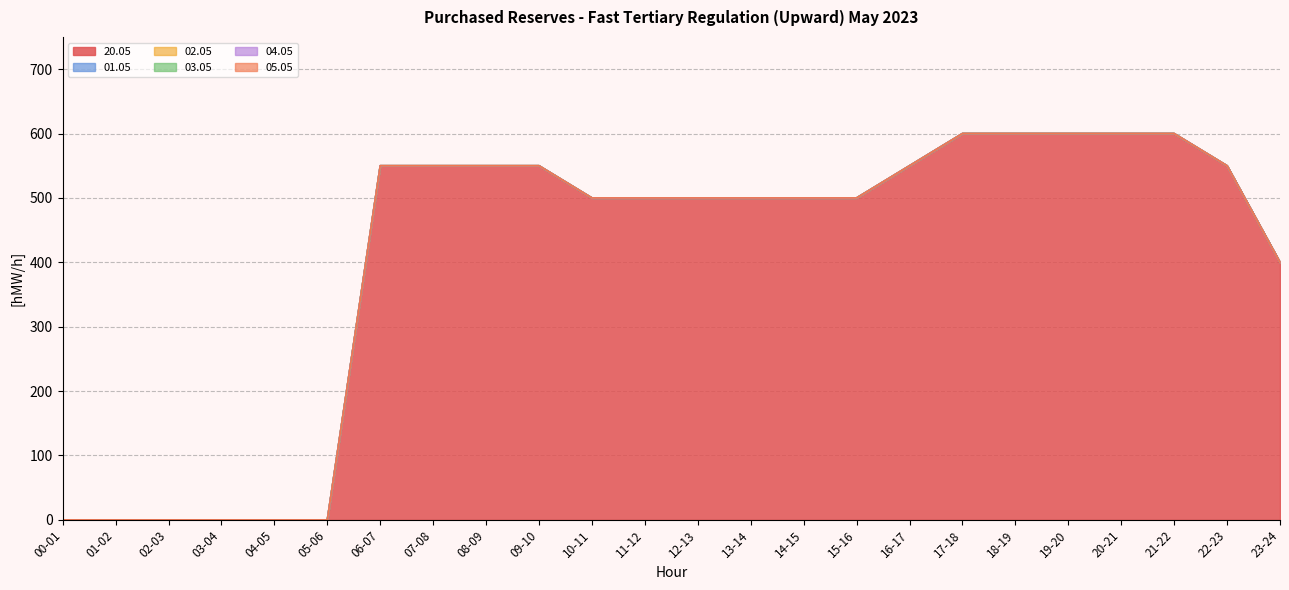

True or false: 20.05 has a value of -375 at 01-02.

False